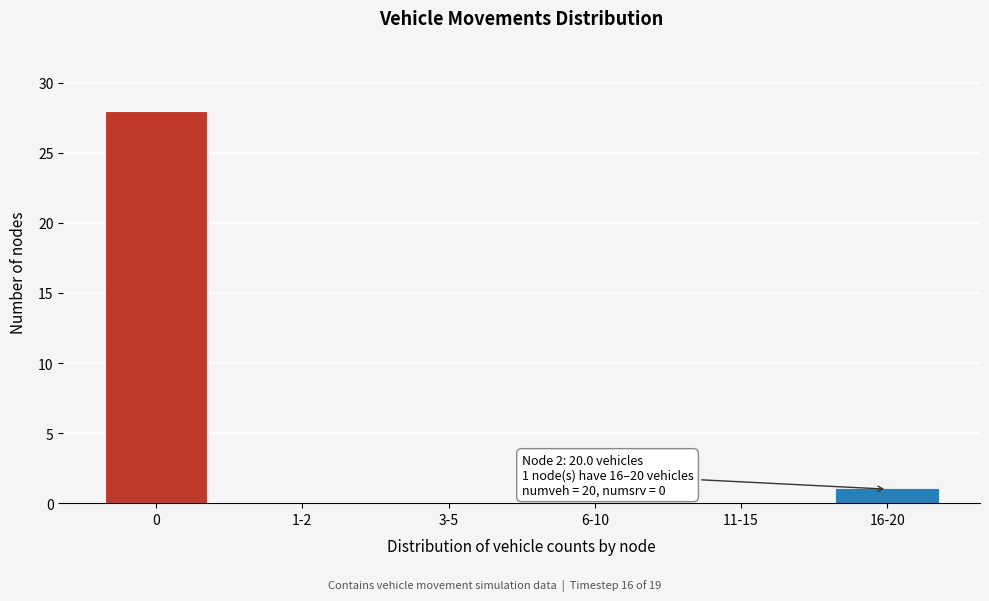

Reading left to right, list all the values displayed in this chart.

0=28	1-2=0	3-5=0	6-10=0	11-15=0	16-20=1